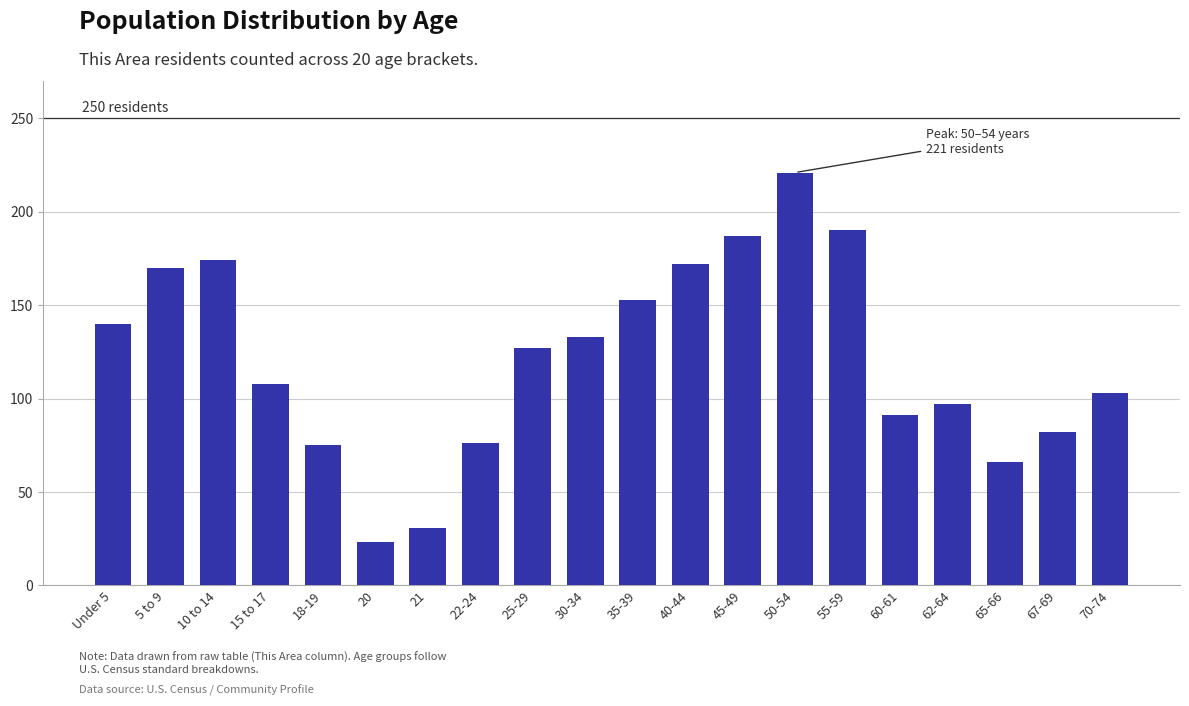

At which label is the value closest to 122?

25-29